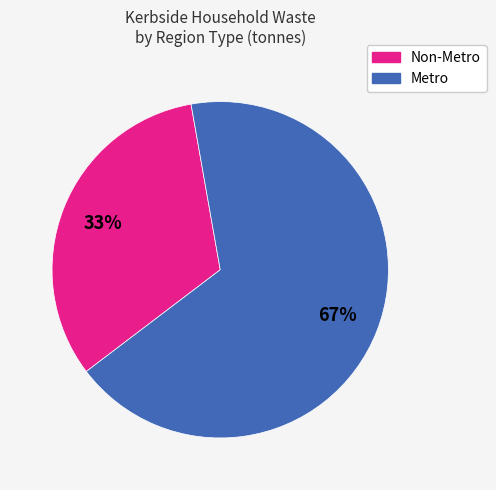

To the nearest percent, what is the average slice percentage?

50%